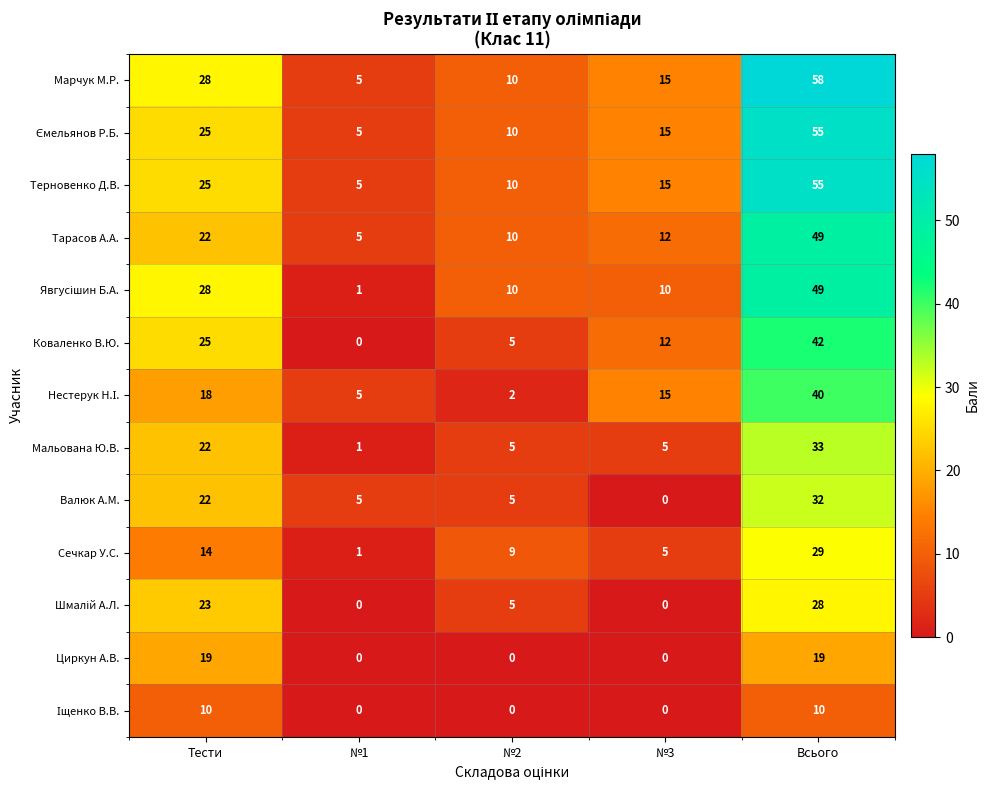

What is the difference between the highest and lowest values at №3?

15